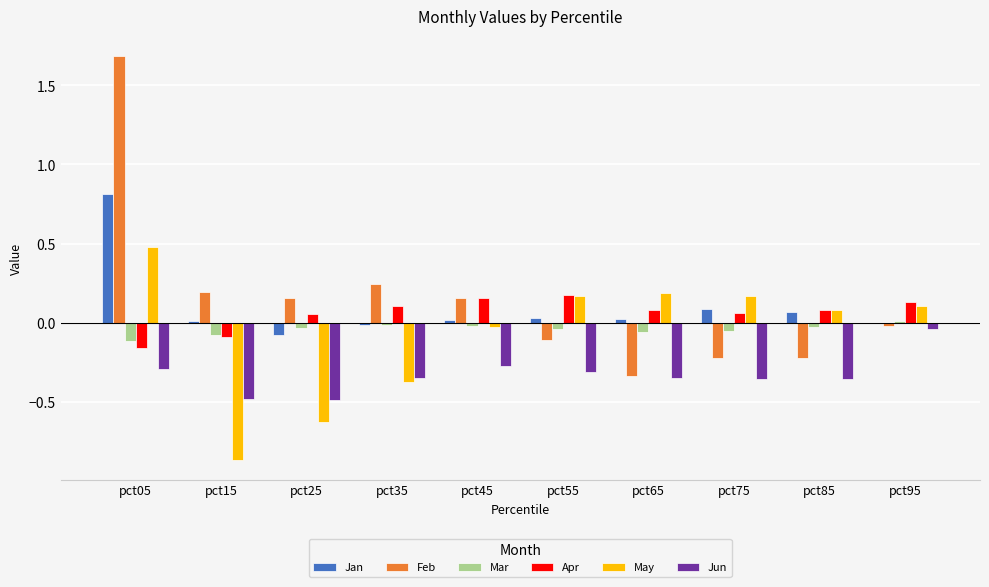

What is the sum of all Jun values?

-3.3